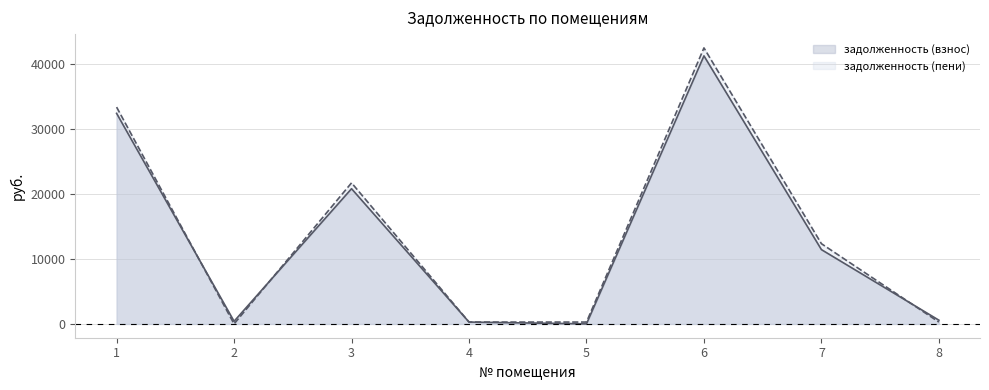

The value of задолженность (пени) at 8 is 444.8. True or false?

False